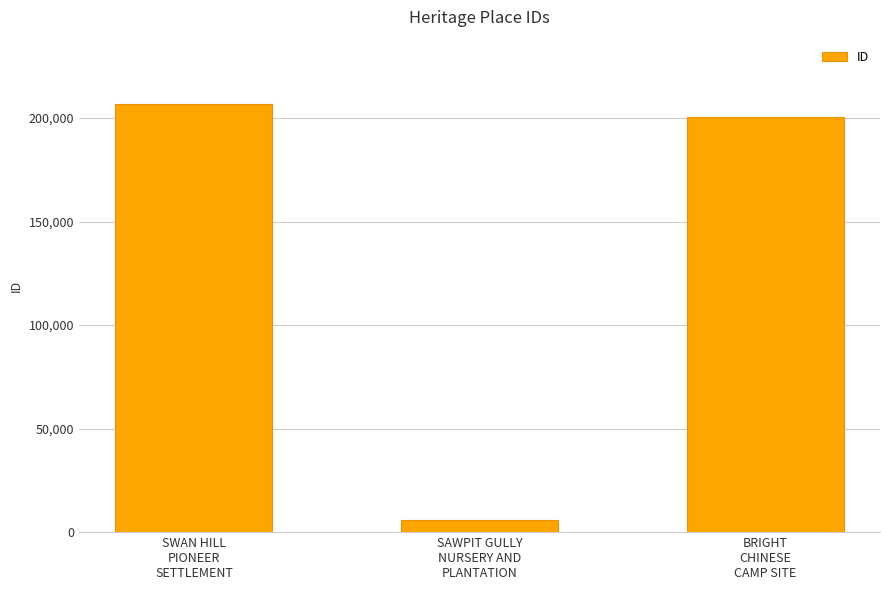

Reading right to left, what are all the values shown in this chart?

200291	6069	206822